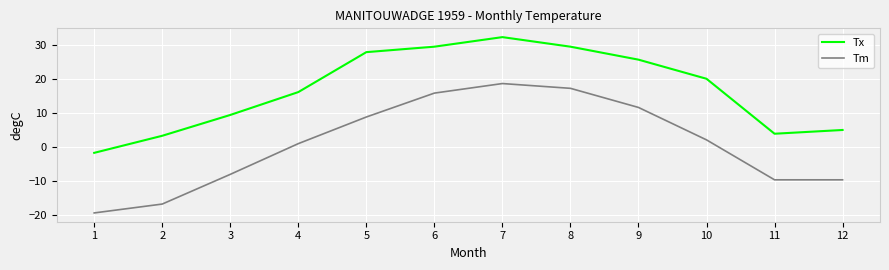

The value of Tx at 8 is 29.4. True or false?

True